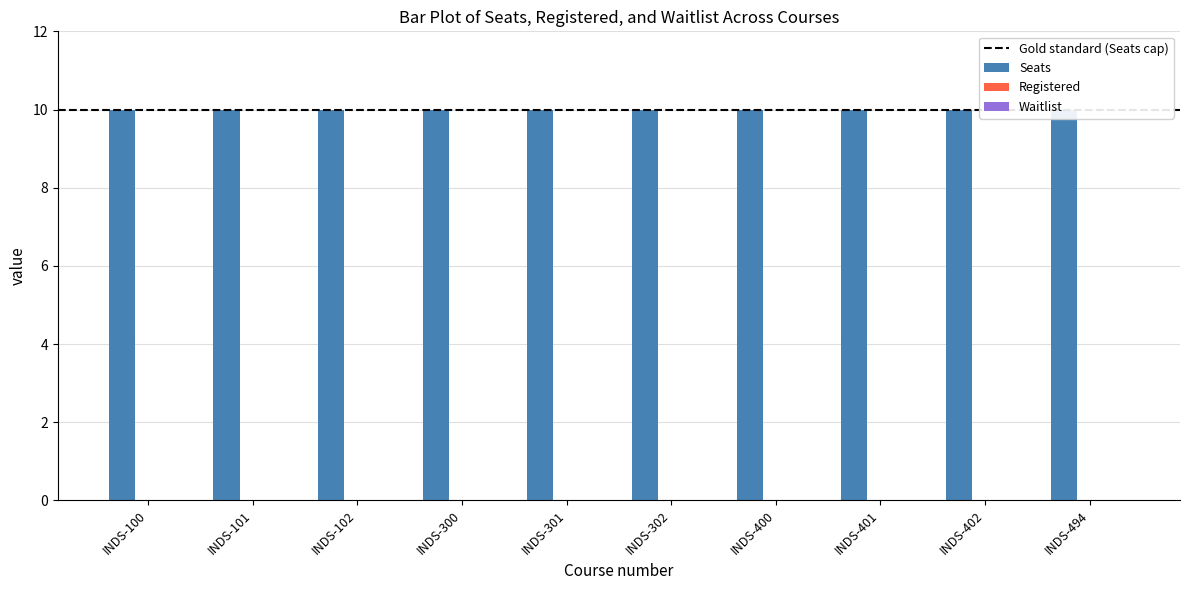

Which series has the widest spread of values?

Seats